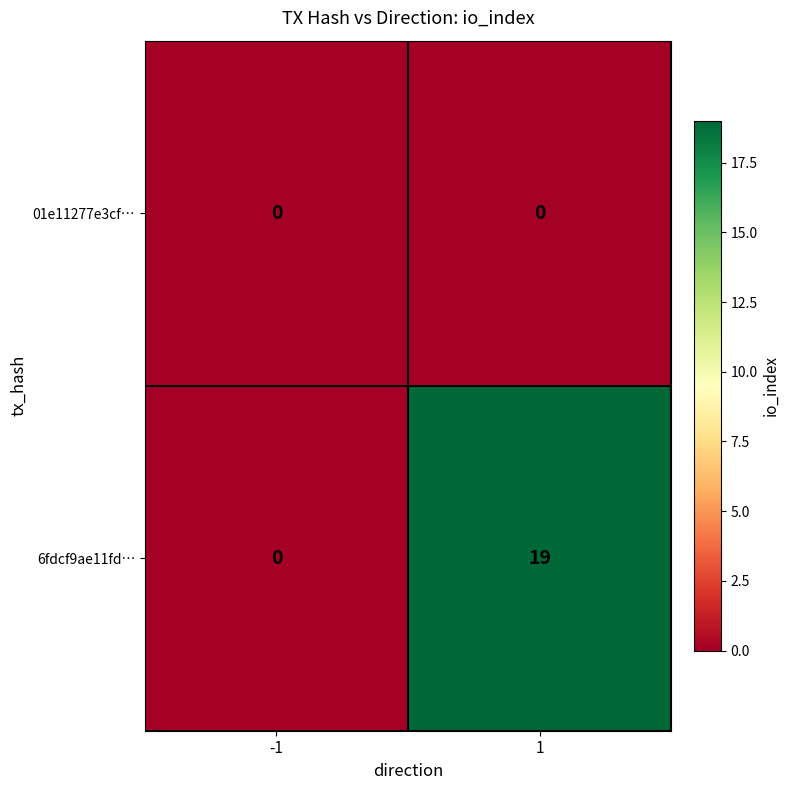

What is the spread (max minus min) of values at 1?

19